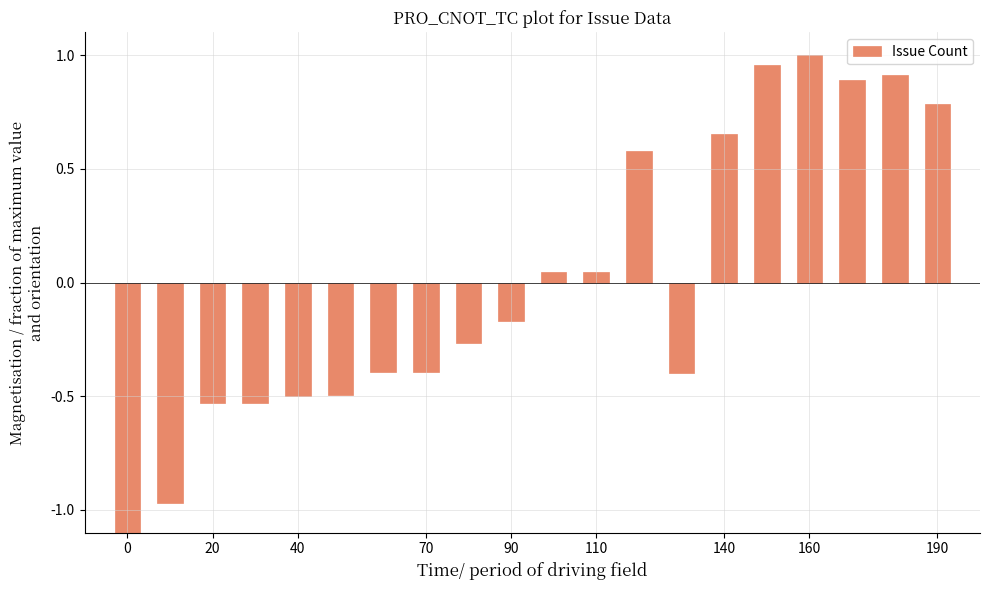

What is the difference between the second highest and minimum values?

2.2